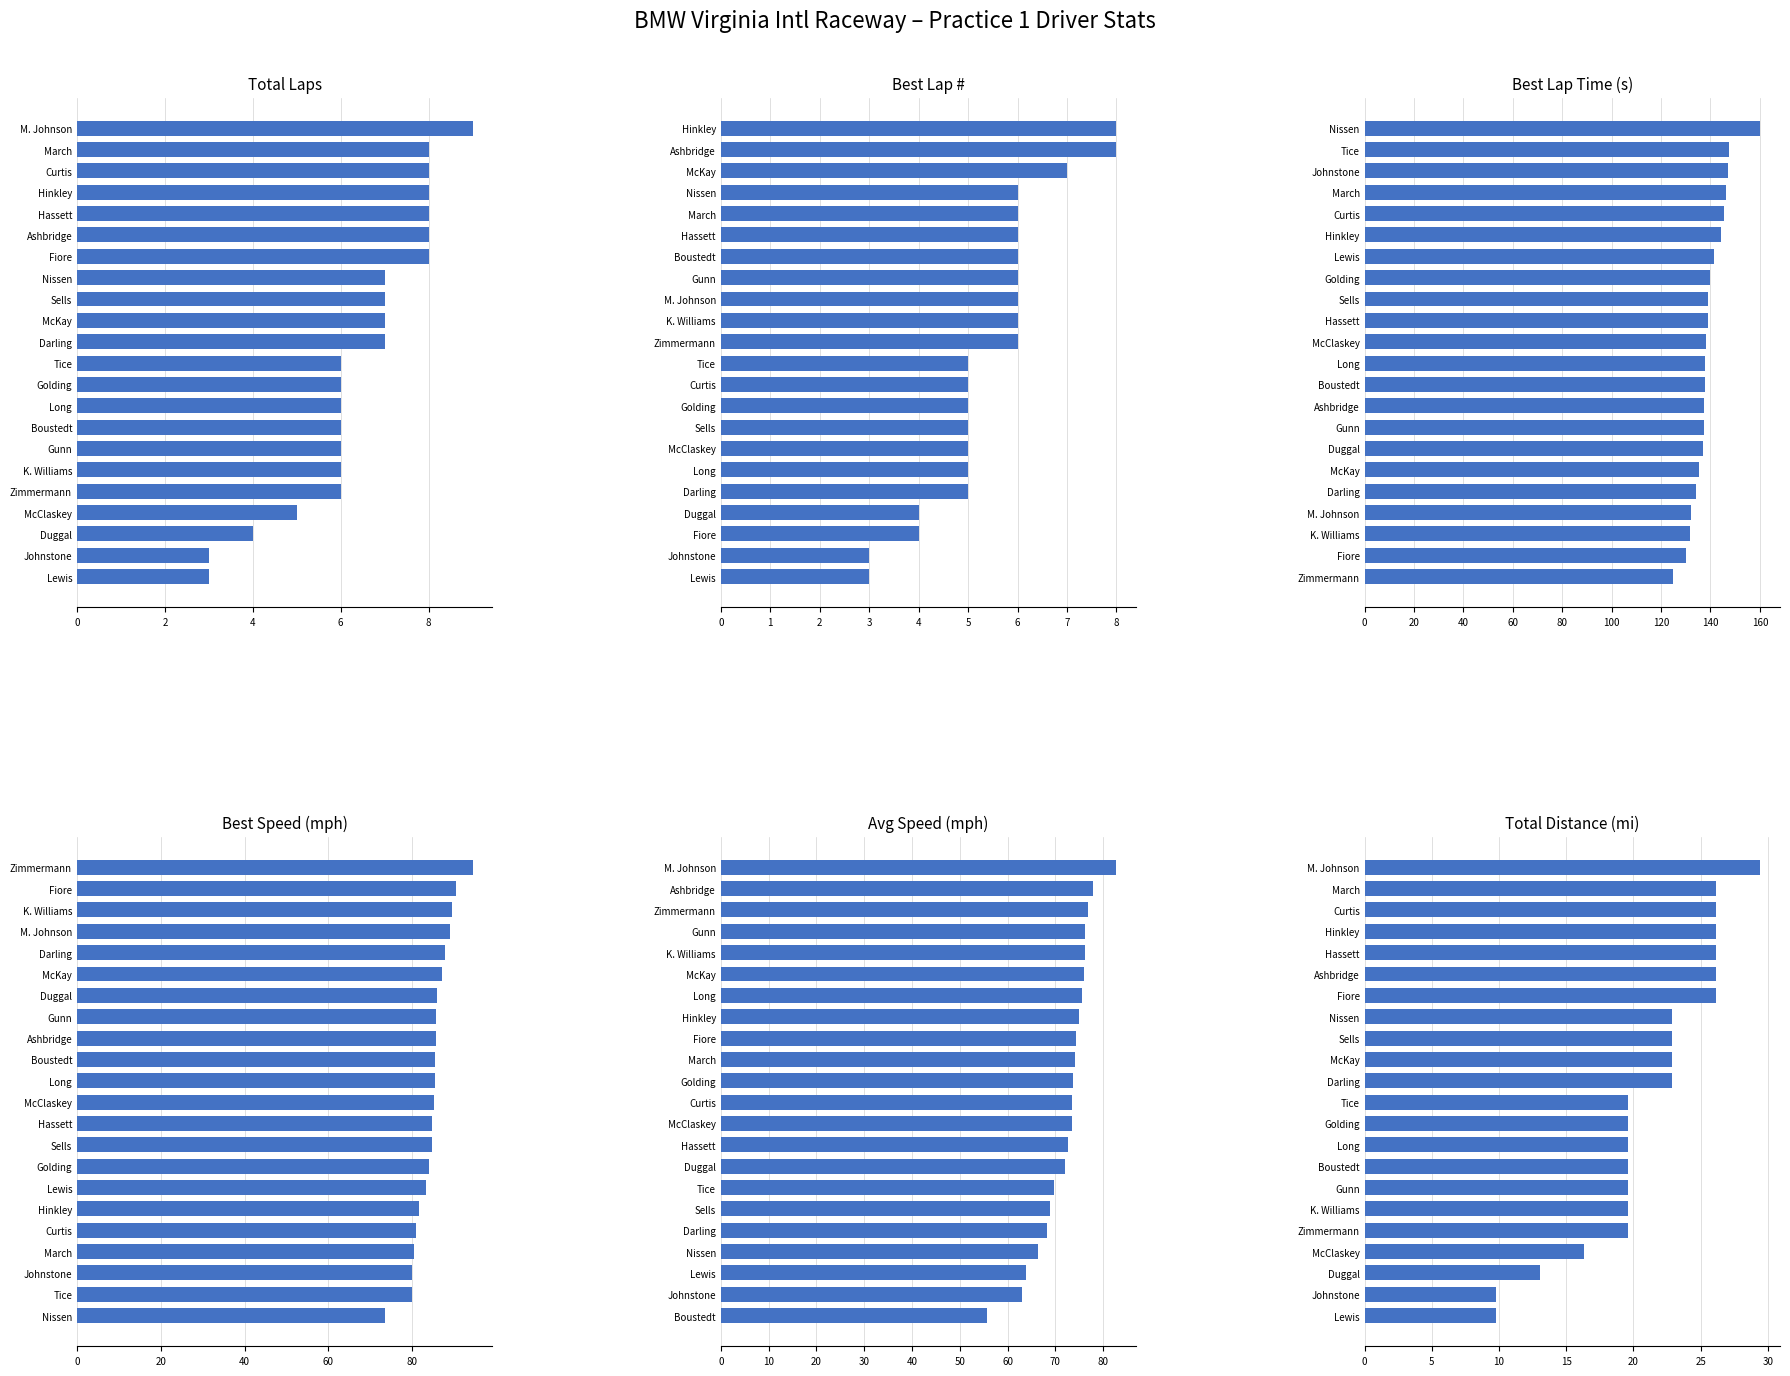

Is it true that Average Speed equals 16.3 at Duggal?

False